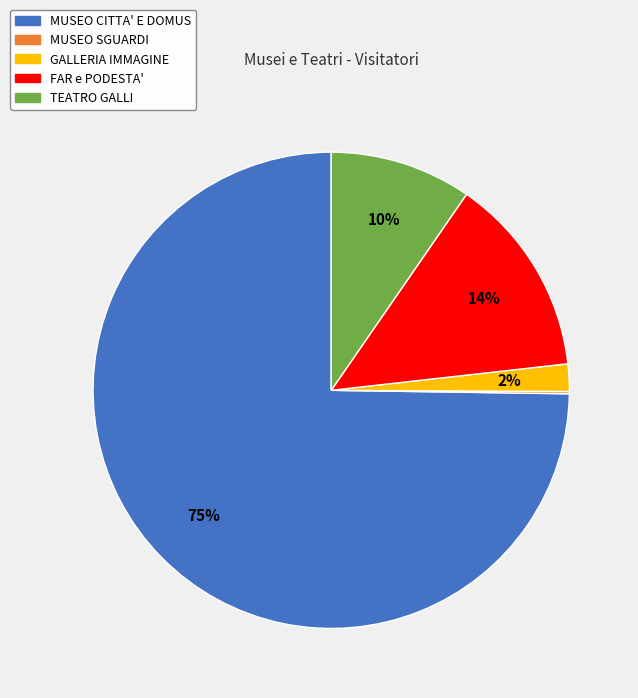

Combined, do TEATRO GALLI and MUSEO CITTA' E DOMUS account for over 50%?

Yes